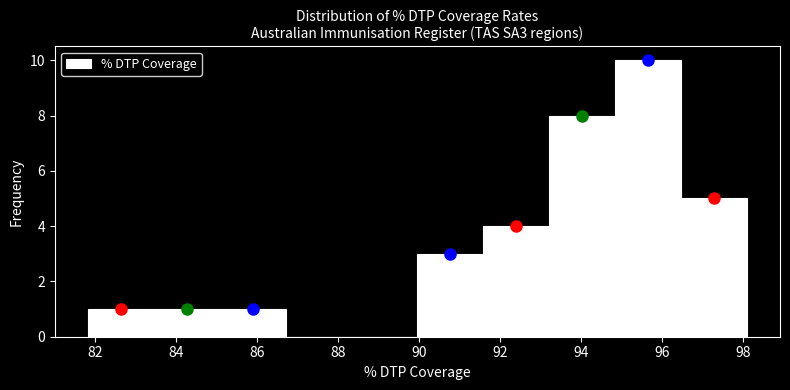

Reading left to right, transcribe this chart: for each bar, give the range it covers on the x-axis and its height. Neither the bar edges nor the heights are printed on the chart, so give them approximately, as read against the axes.

81.8 to 83.4: 1
83.4 to 85.0: 1
85.0 to 86.8: 1
86.8 to 88.4: 0
88.4 to 90.0: 0
90.0 to 91.6: 3
91.6 to 93.2: 4
93.2 to 94.8: 8
94.8 to 96.4: 10
96.4 to 98.0: 5